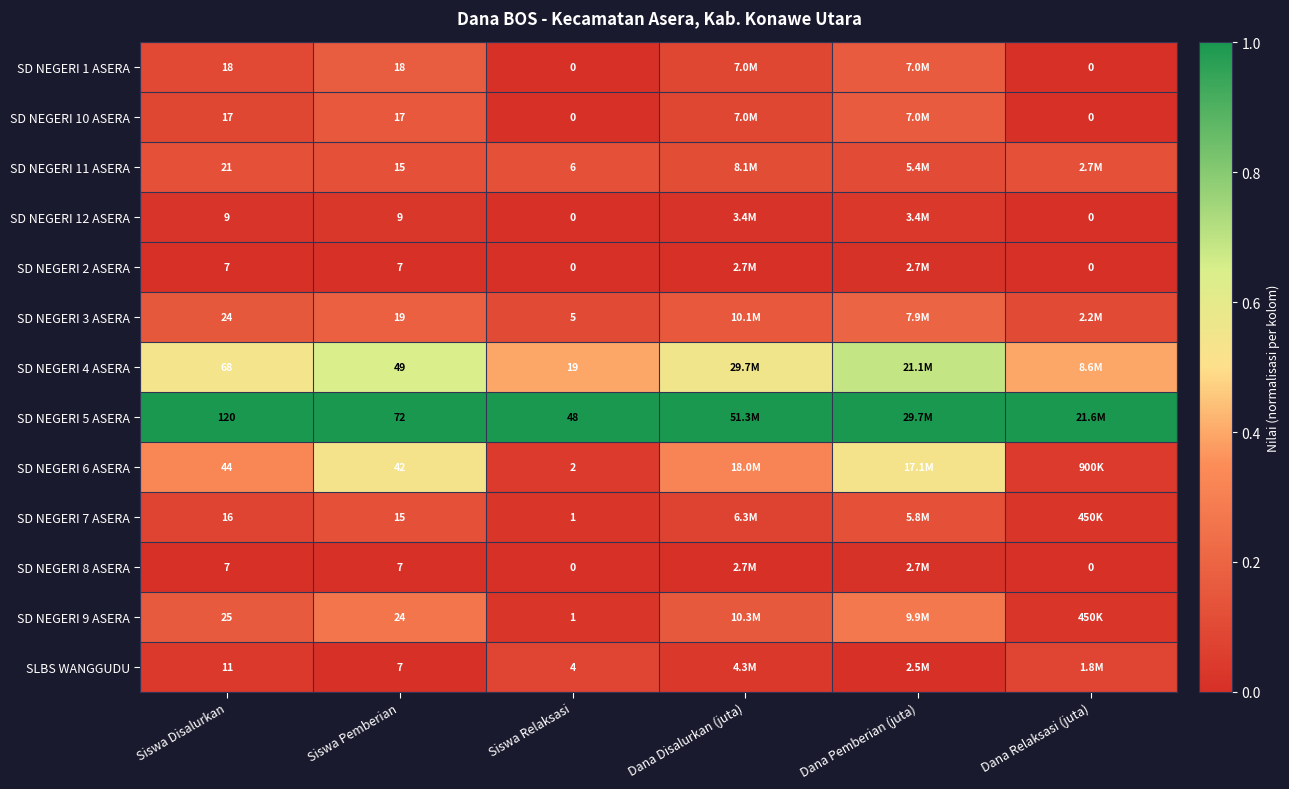

Is the value of SD NEGERI 9 ASERA at Siswa Relaksasi greater than the value of SD NEGERI 6 ASERA at Siswa Pemberian?

No